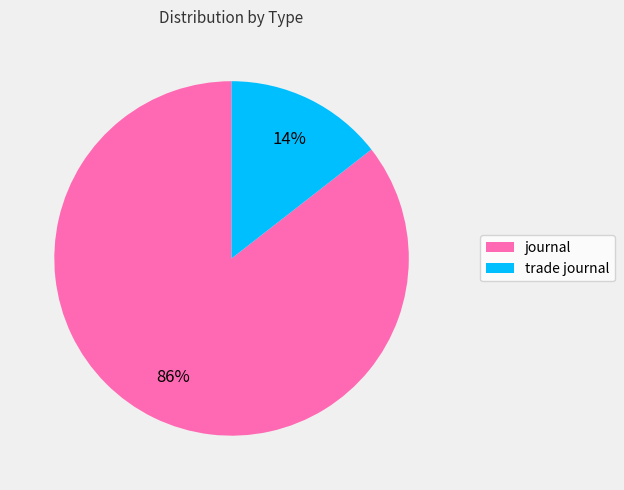

To the nearest percent, what is the average slice percentage?

50%